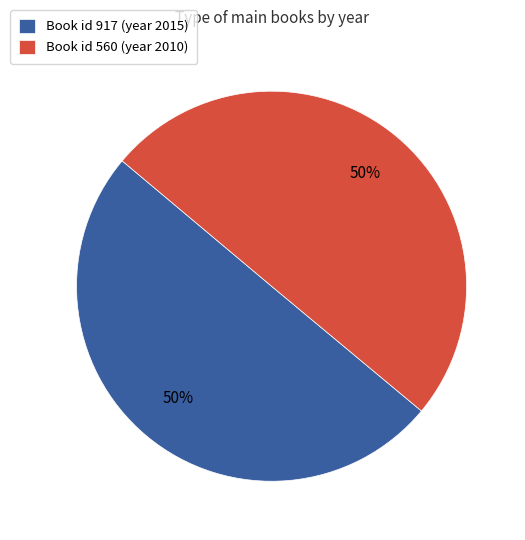

Combined, do Book id 560 (year 2010) and Book id 917 (year 2015) account for over 50%?

Yes